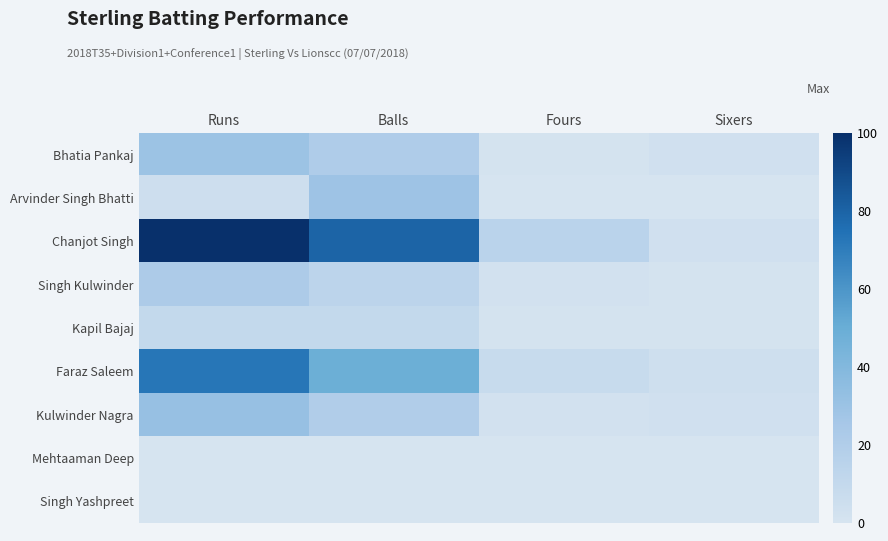

Reading left to right, what are all the values shown in this chart?

Bhatia Pankaj: Runs=30	Balls=21	Fours=1	Sixers=3
Arvinder Singh Bhatti: Runs=5	Balls=29	Fours=0	Sixers=0
Chanjot Singh: Runs=100	Balls=80	Fours=15	Sixers=3
Singh Kulwinder: Runs=22	Balls=14	Fours=2	Sixers=1
Kapil Bajaj: Runs=10	Balls=10	Fours=1	Sixers=1
Faraz Saleem: Runs=73	Balls=49	Fours=8	Sixers=4
Kulwinder Nagra: Runs=32	Balls=20	Fours=2	Sixers=3
Mehtaaman Deep: Runs=0	Balls=0	Fours=0	Sixers=0
Singh Yashpreet: Runs=0	Balls=0	Fours=0	Sixers=0